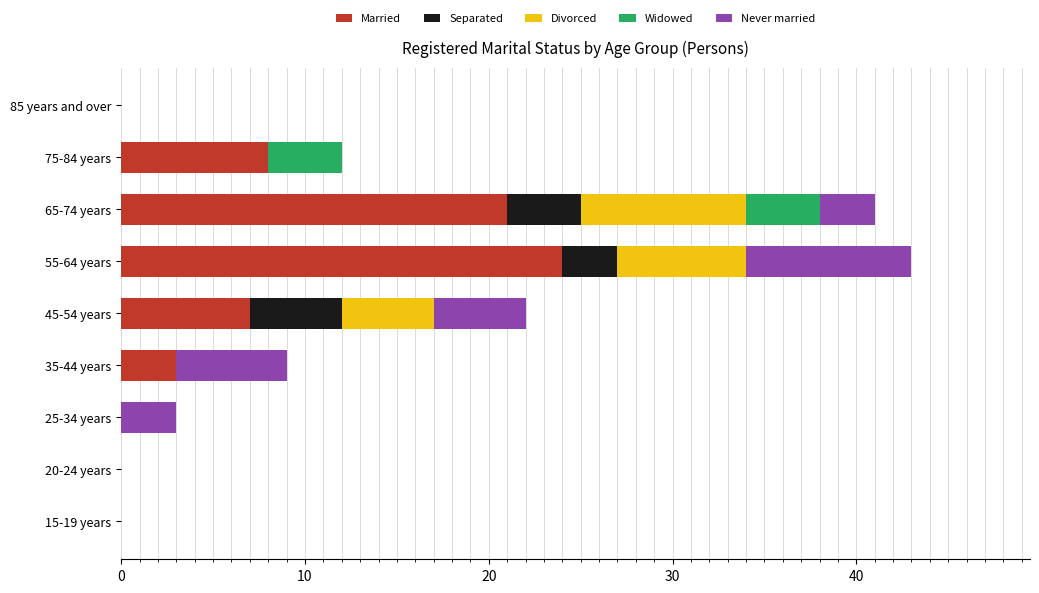

How many data points does each series have?

9